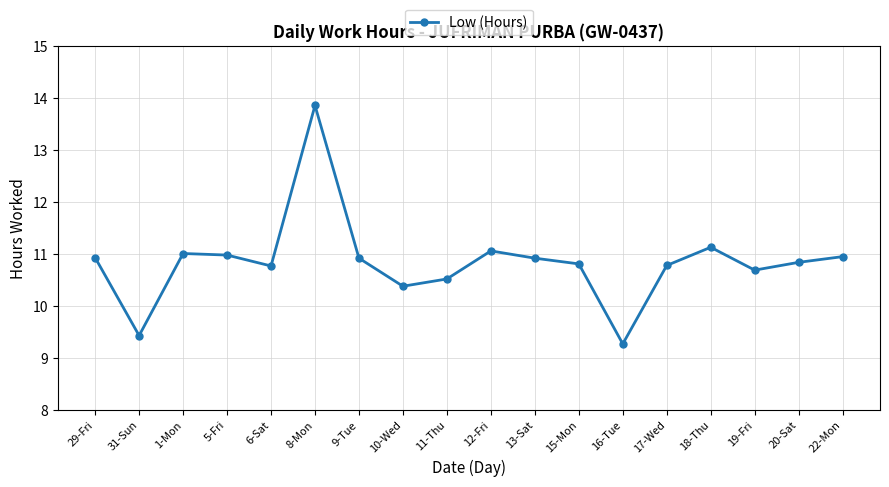

True or false: the data shows 19.9 at 8-Mon.

False